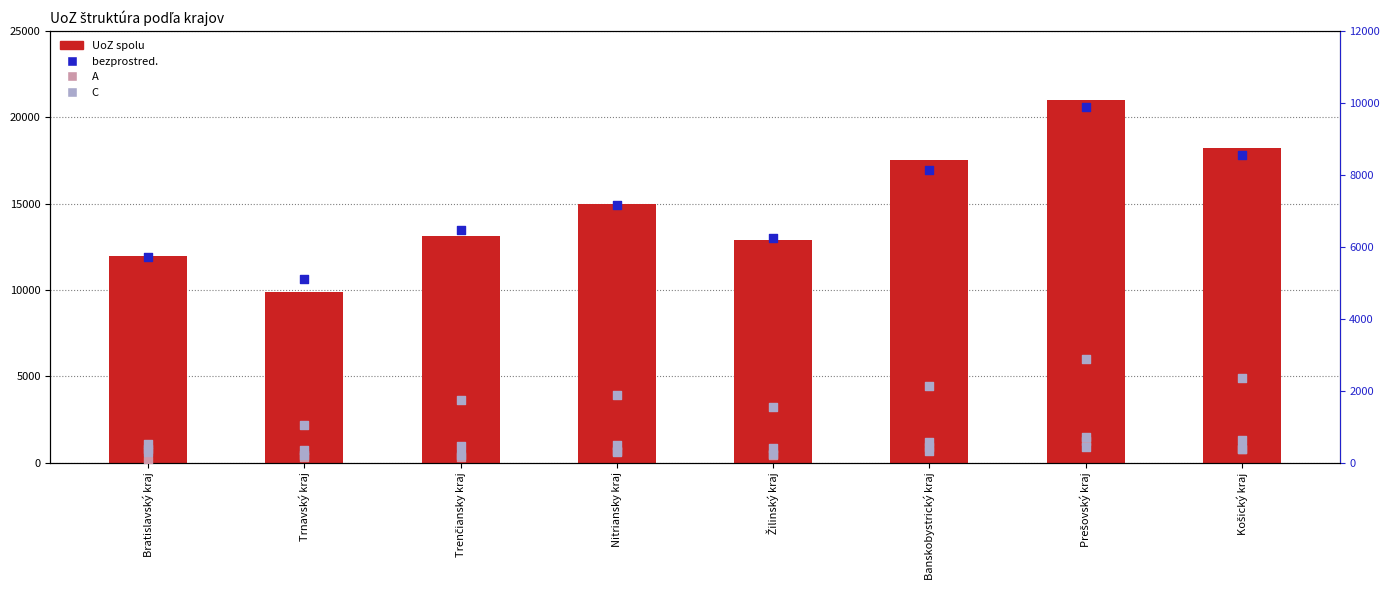

Which series has the largest total across all categories?

UoZ spolu